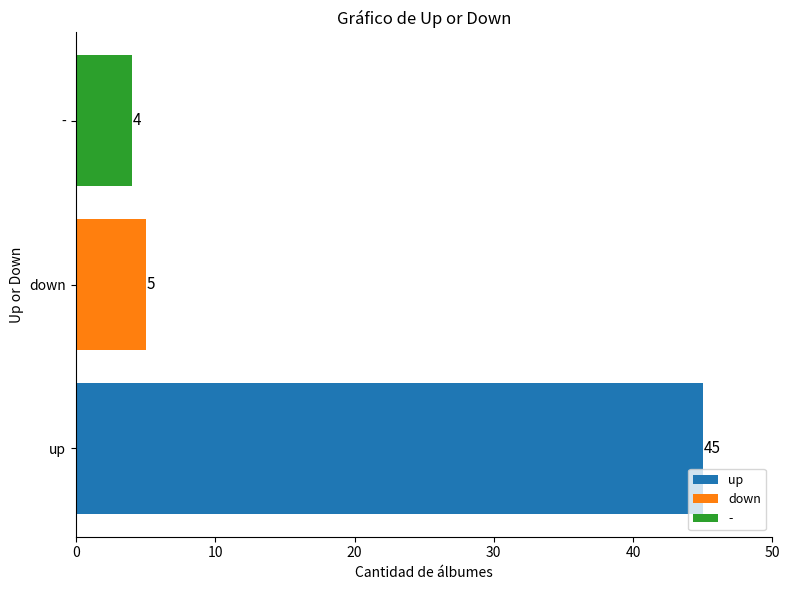

True or false: the data shows 73 at up.

False